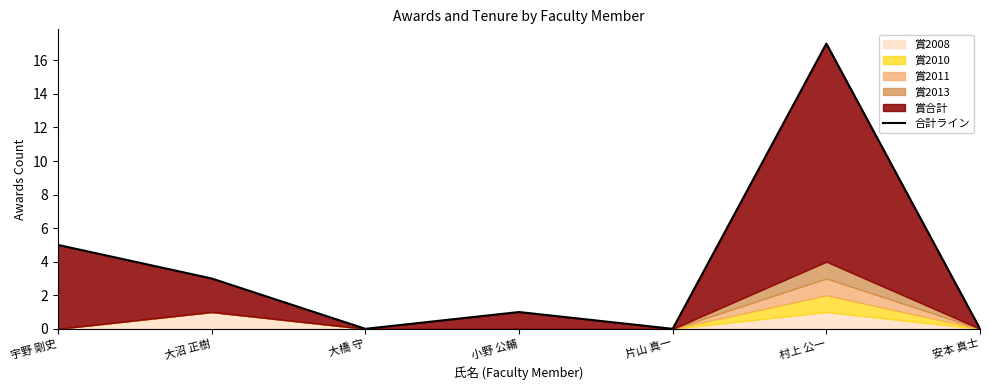

Reading right to left, what are all the values shown in this chart?

0	17	0	1	0	3	5